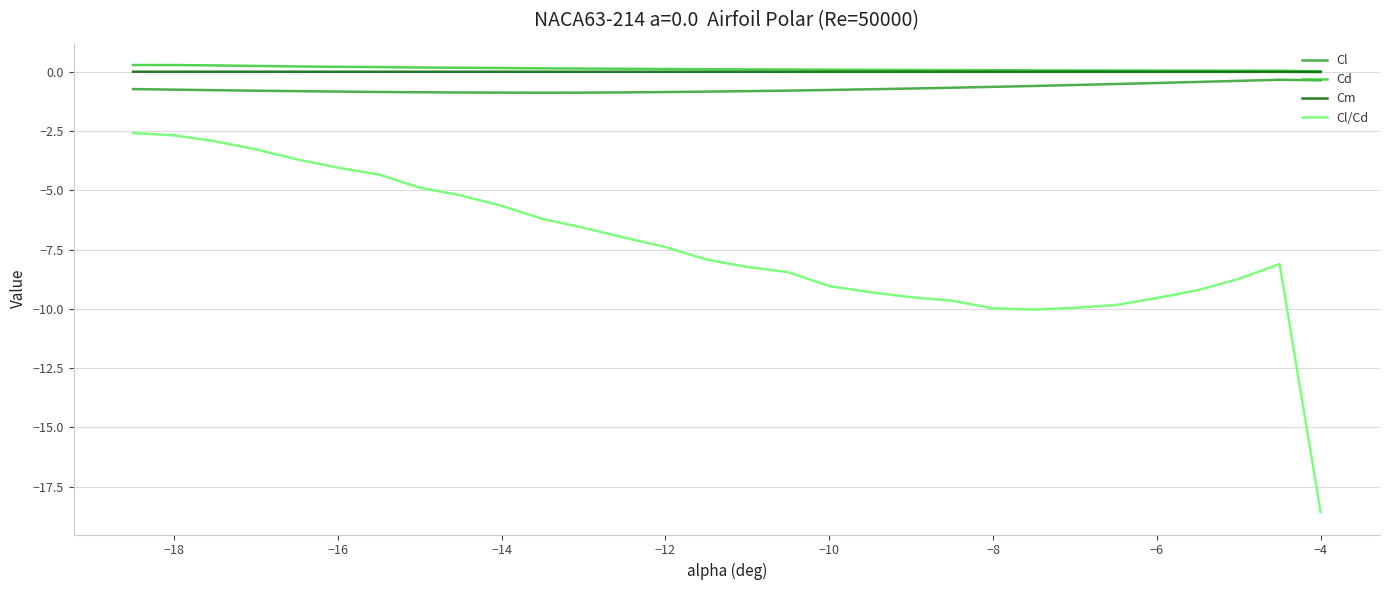

True or false: Cd and Cl cross at least once.

False